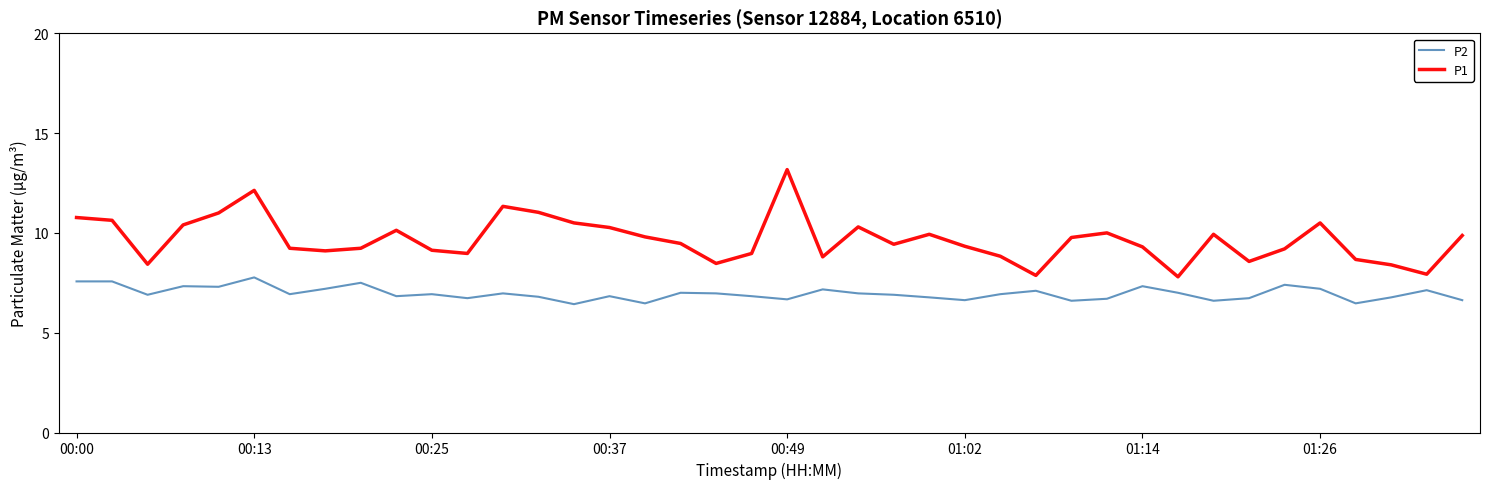

Which series has the largest total across all categories?

P1